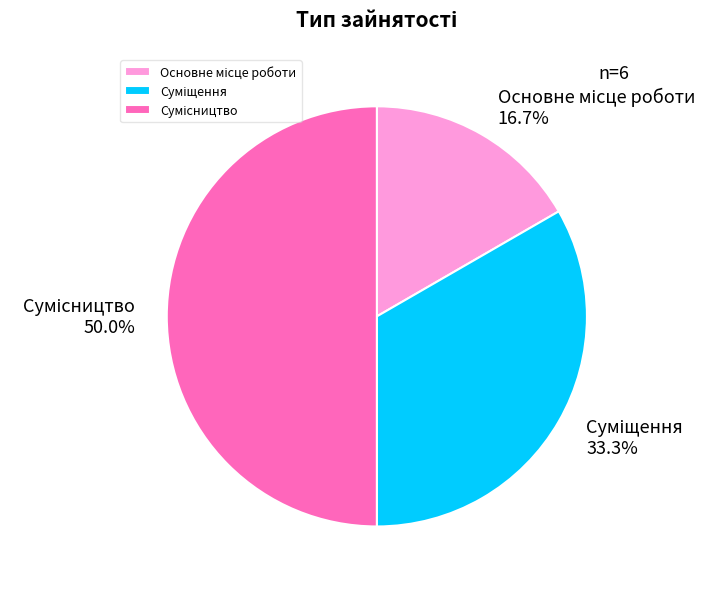

How many segments does this pie chart have?

3